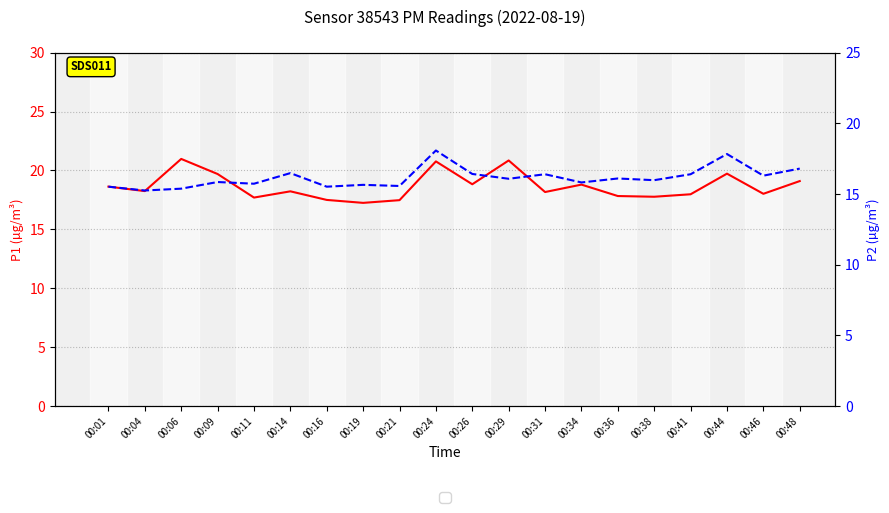

How many interior local peaks does the P2 series have?

7